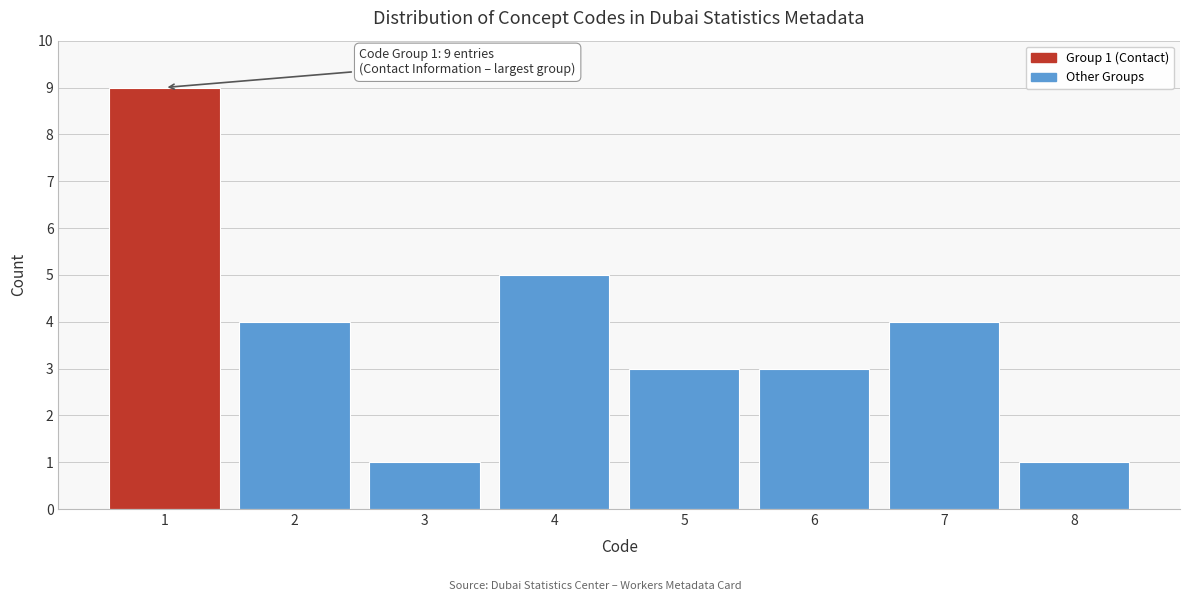

Reading right to left, transcribe all the data shown in this chart.

8=1	7=4	6=3	5=3	4=5	3=1	2=4	1=9